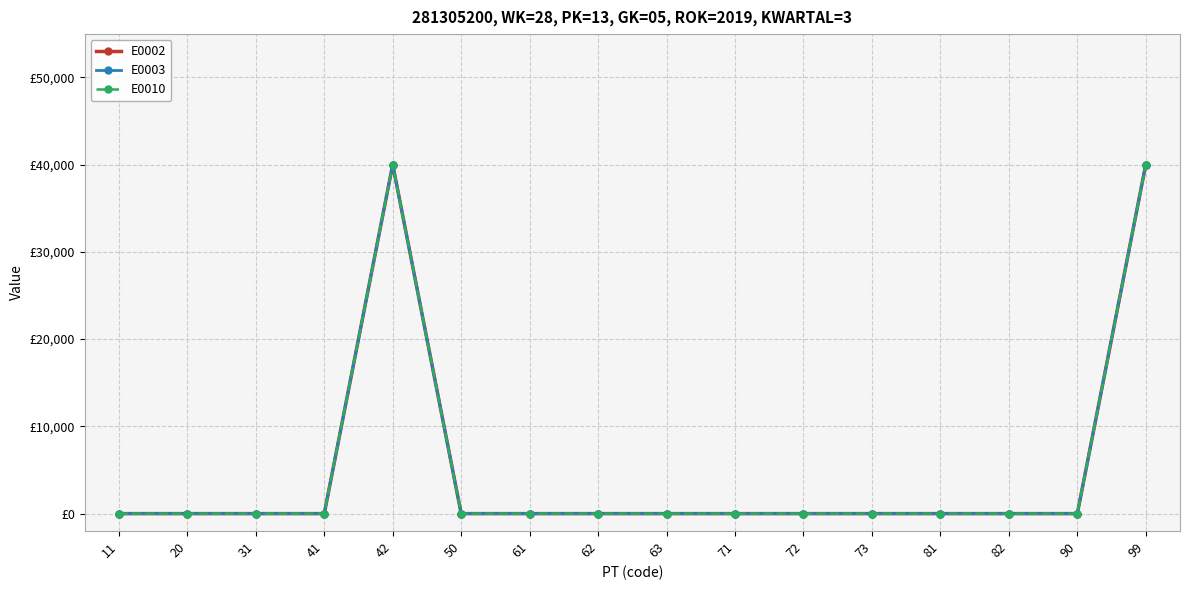

Reading left to right, transcribe all the data shown in this chart.

E0002: 0	0	0	0	40000	0	0	0	0	0	0	0	0	0	0	40000
E0003: 0	0	0	0	40000	0	0	0	0	0	0	0	0	0	0	40000
E0010: 0	0	0	0	40000	0	0	0	0	0	0	0	0	0	0	40000